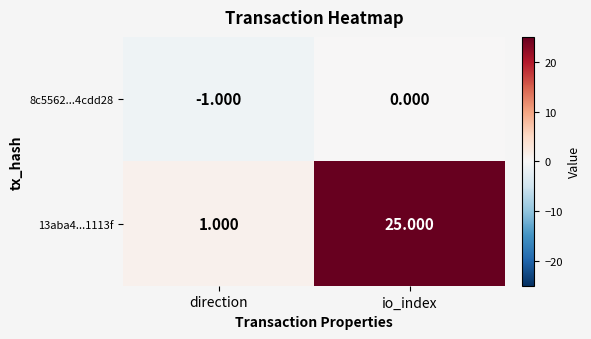

Which label corresponds to the largest value in the chart?

io_index